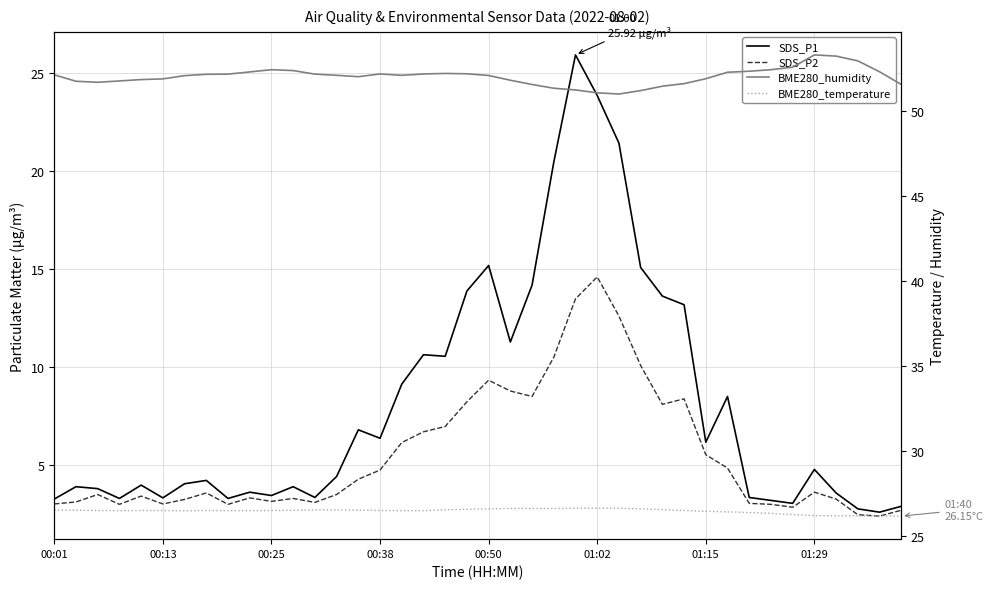

Where is SDS_P1 nearest to the value 14?

19